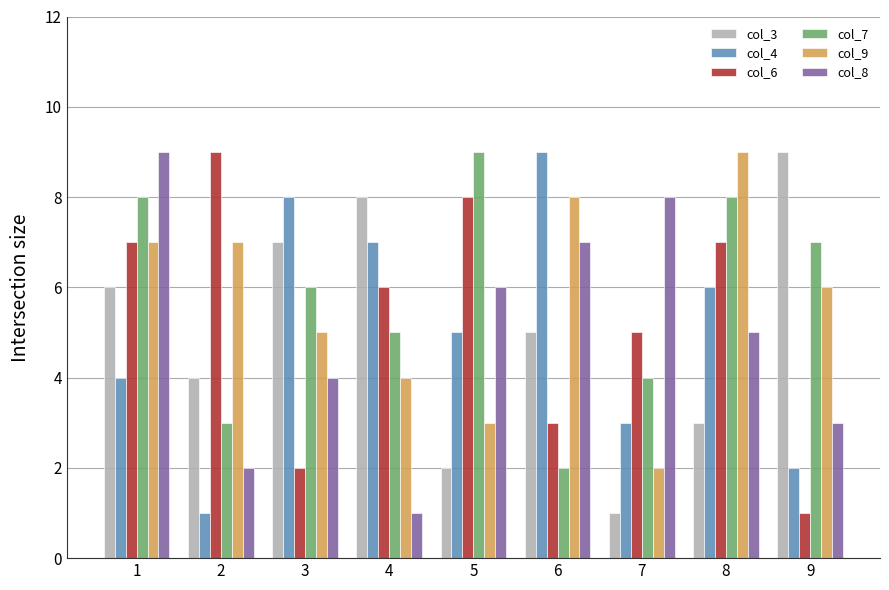

What is the greatest value displayed?

9